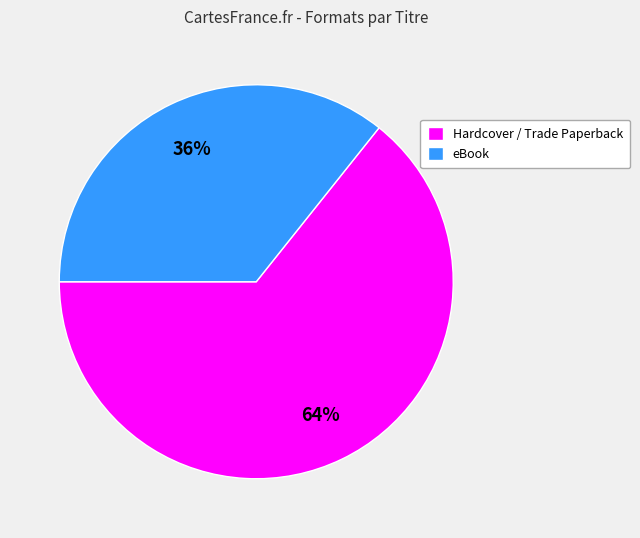

To the nearest percent, what is the combined percentage of eBook and Hardcover / Trade Paperback?

100%